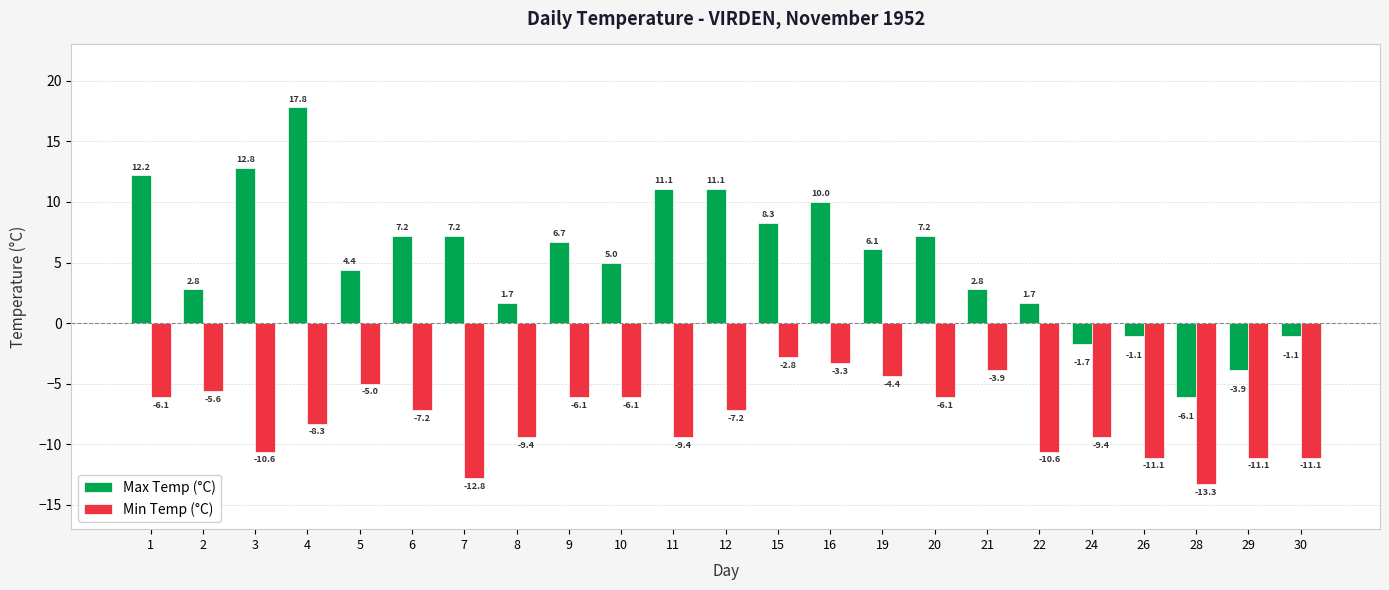

What is the spread (max minus min) of values at 21?

6.7